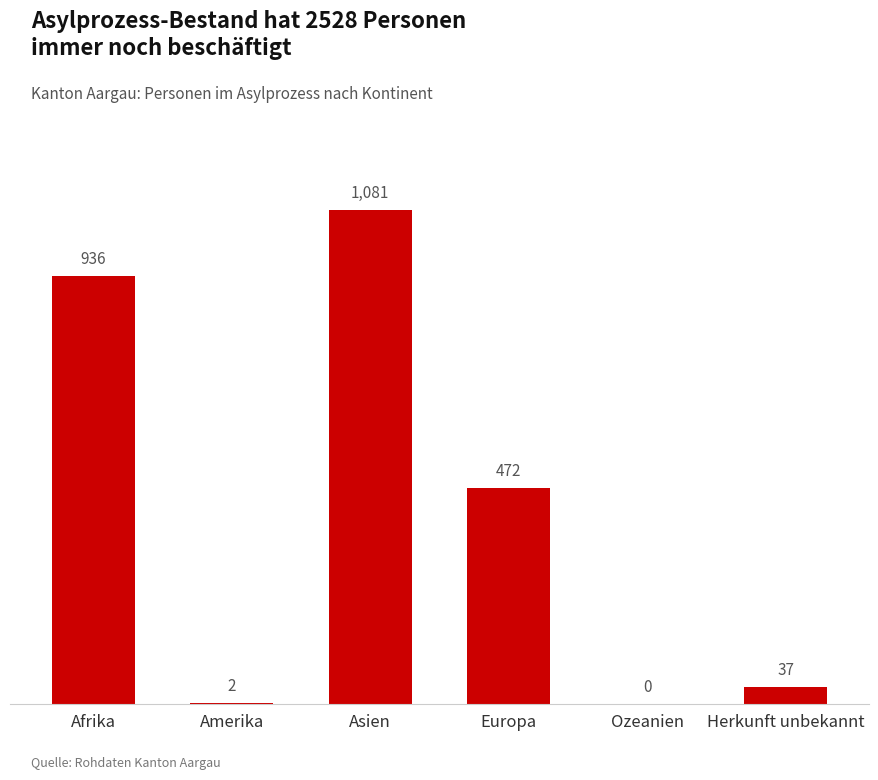

Reading left to right, extract all data points from this chart.

Afrika=936	Amerika=2	Asien=1081	Europa=472	Ozeanien=0	Herkunft unbekannt=37